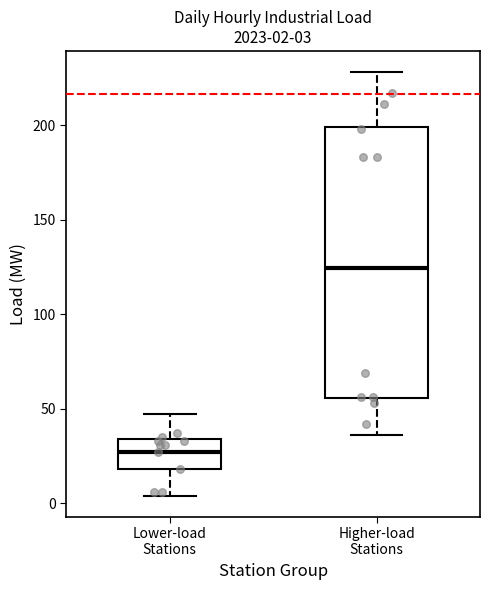

Which box is the tallest, from its lower edge to its upper edge?

Higher-load Stations